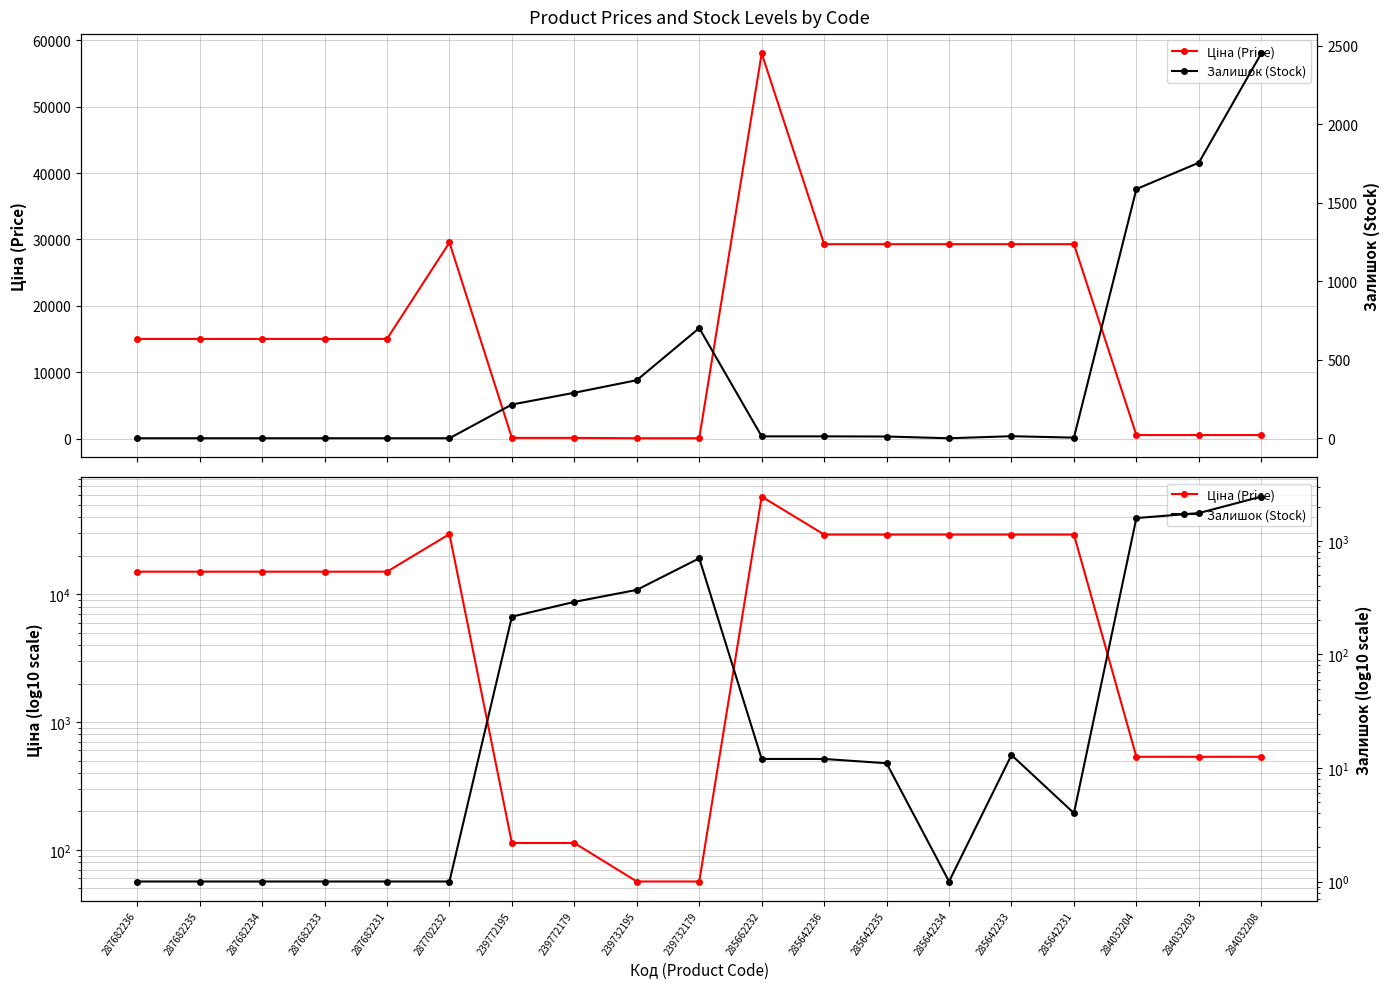

Reading left to right, transcribe all the data shown in this chart.

Ціна (Price): 287682236=15019.2	287682235=15019.2	287682234=15019.2	287682233=15019.2	287682231=15019.2	287702232=29548.9	239772195=113.3	239772179=113.3	239732195=56.7	239732179=56.7	285662232=58037.0	285642236=29294.9	285642235=29294.9	285642234=29294.9	285642233=29294.9	285642231=29294.9	284032204=535.4	284032203=535.4	284032208=535.4
Залишок (Stock): 287682236=1.0	287682235=1.0	287682234=1.0	287682233=1.0	287682231=1.0	287702232=1.0	239772195=215.0	239772179=290.0	239732195=370.0	239732179=702.0	285662232=12.0	285642236=12.0	285642235=11.0	285642234=1.0	285642233=13.0	285642231=4.0	284032204=1588.0	284032203=1756.0	284032208=2453.0